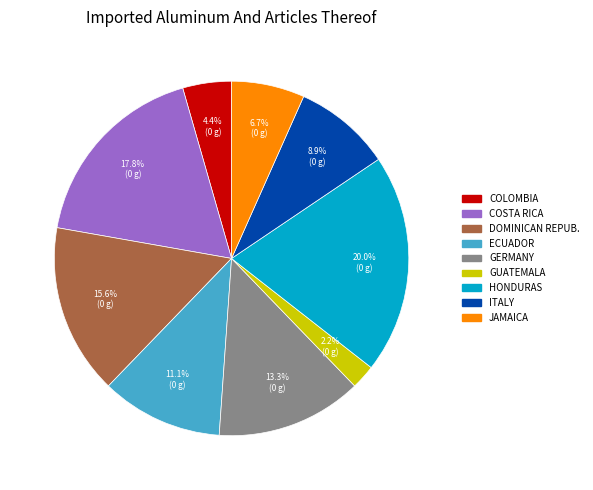

Is there a majority slice in this chart?

No